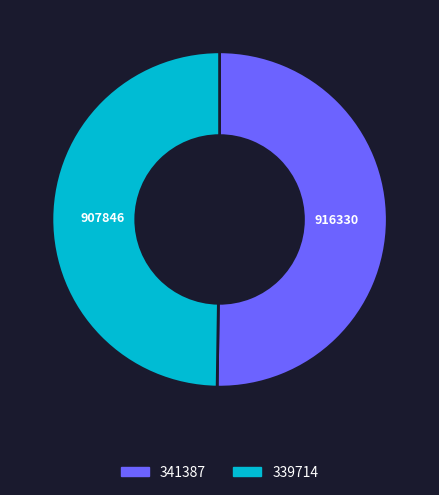

Is the sum of 341387 and 339714 greater than half?

Yes